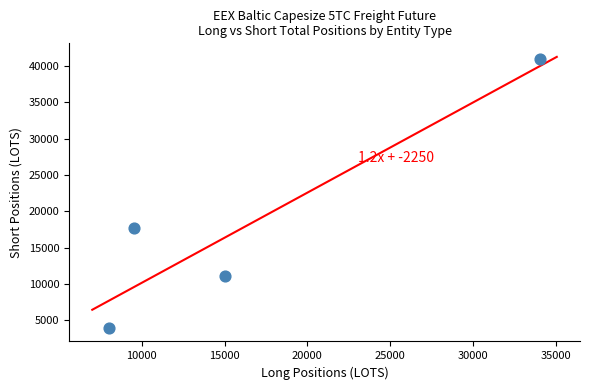

What is the range of X values (max minus min)?

26067.6